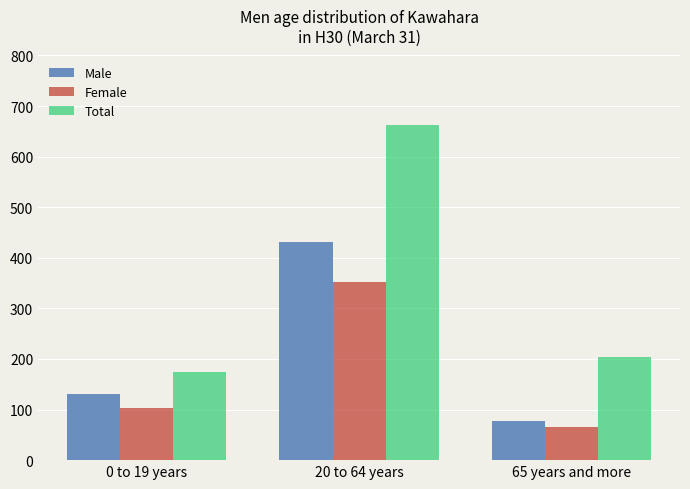

What is the difference between the maximum and minimum values in the Female series?

288